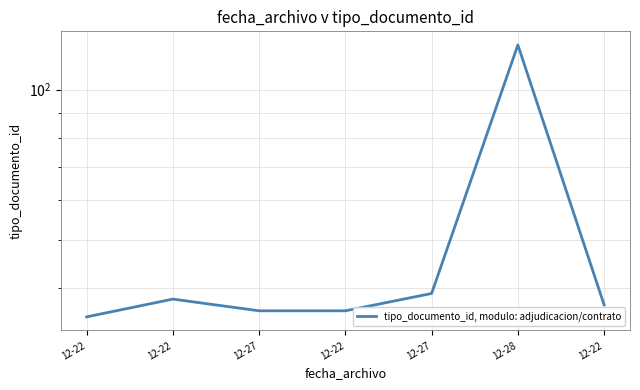

The value at 12-27 is 36. True or false?

True